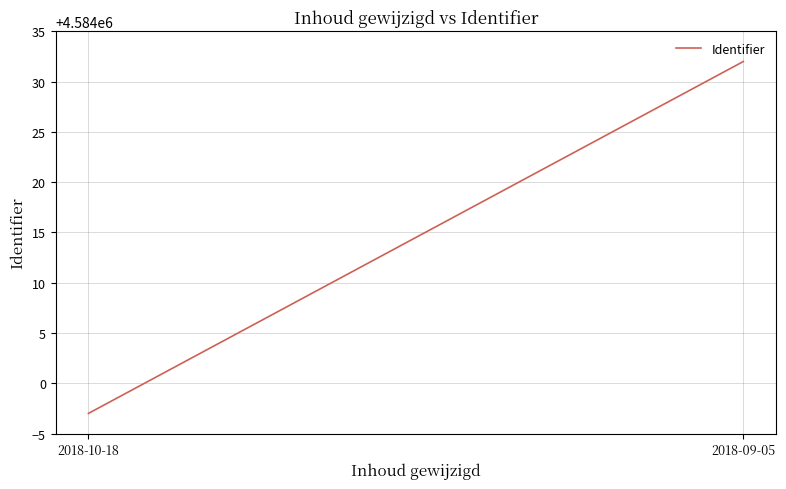

Approximately how many times larger is the value at 2018-10-18 compared to 2018-09-05?

1.0